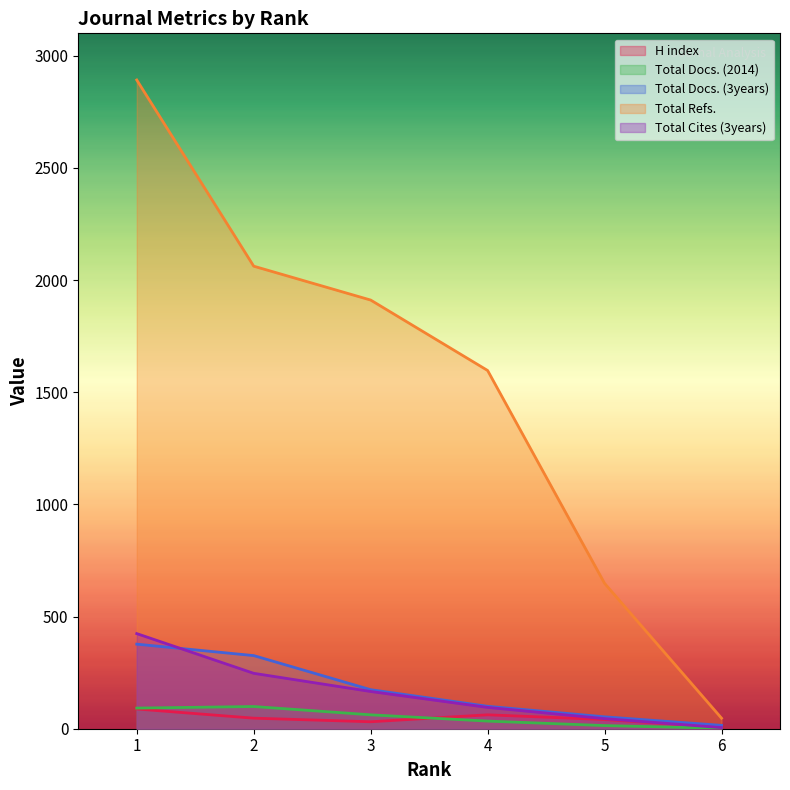

How many series are shown in this chart?

5